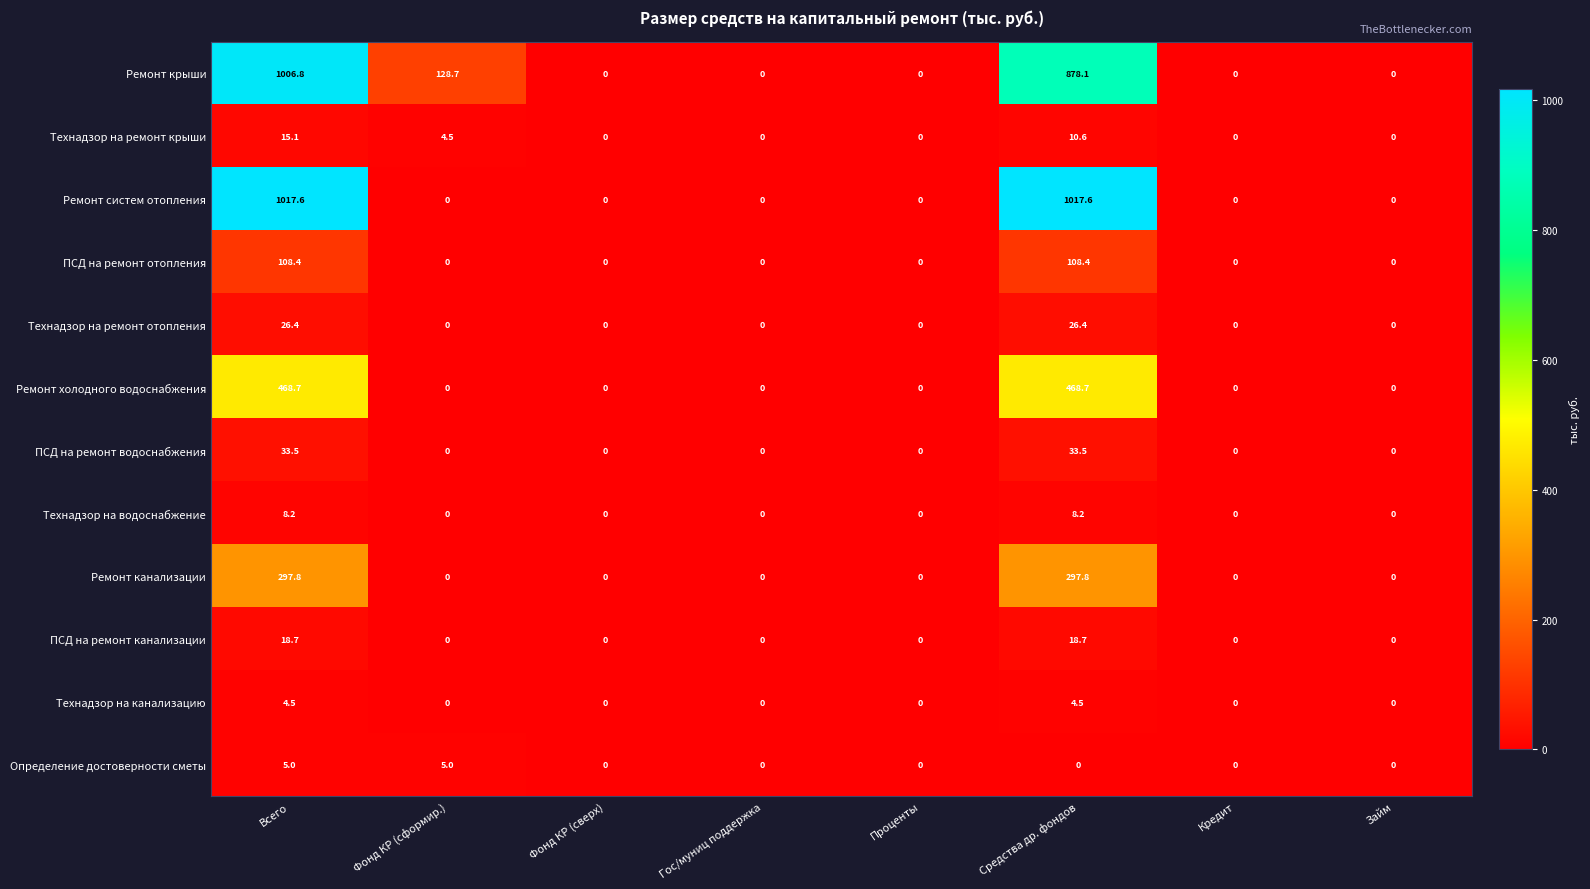

What is the highest value of the Определение достоверности сметы series?

5.0